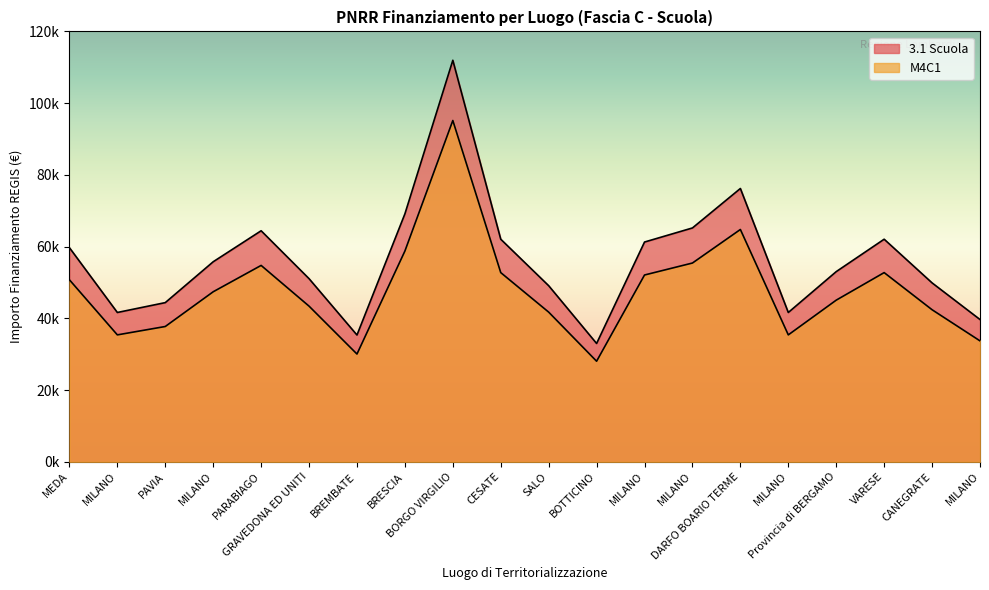

True or false: M4C1 has a value of 92825.8 at PARABIAGO.

False